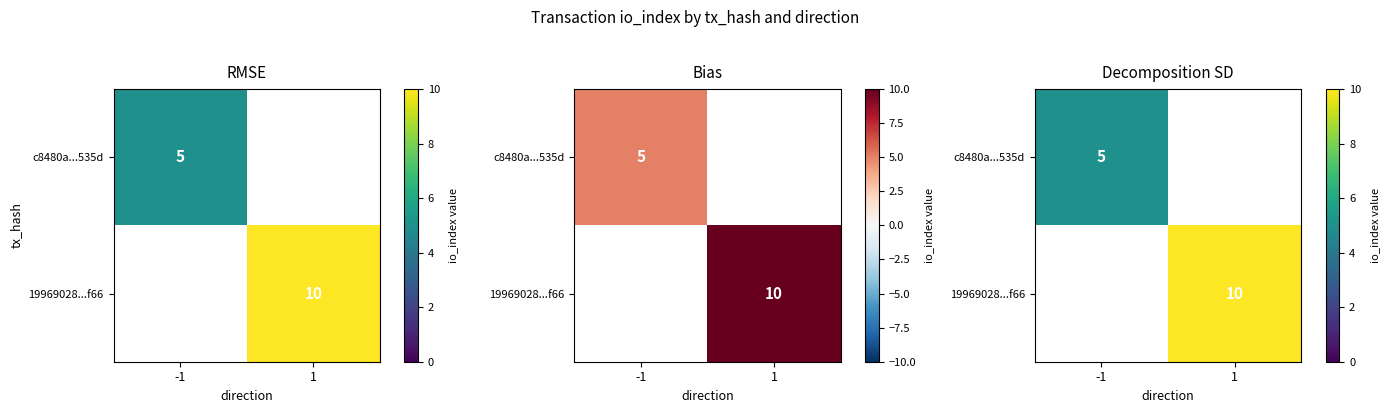

The c8480a...535d series shows 5.0 at -1. True or false?

True